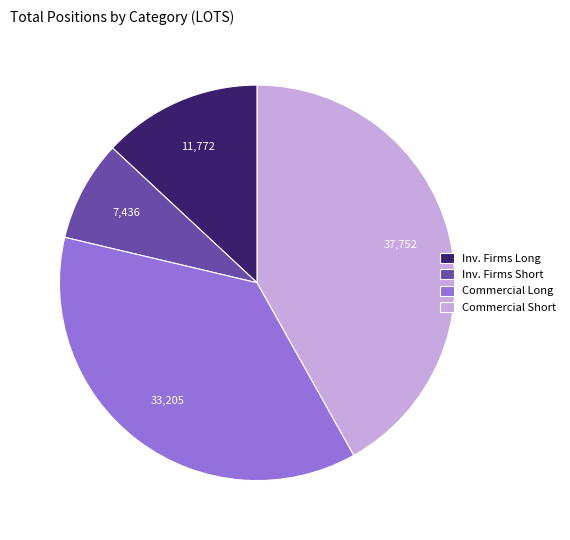

Which category has the biggest portion of the pie?

Commercial Short